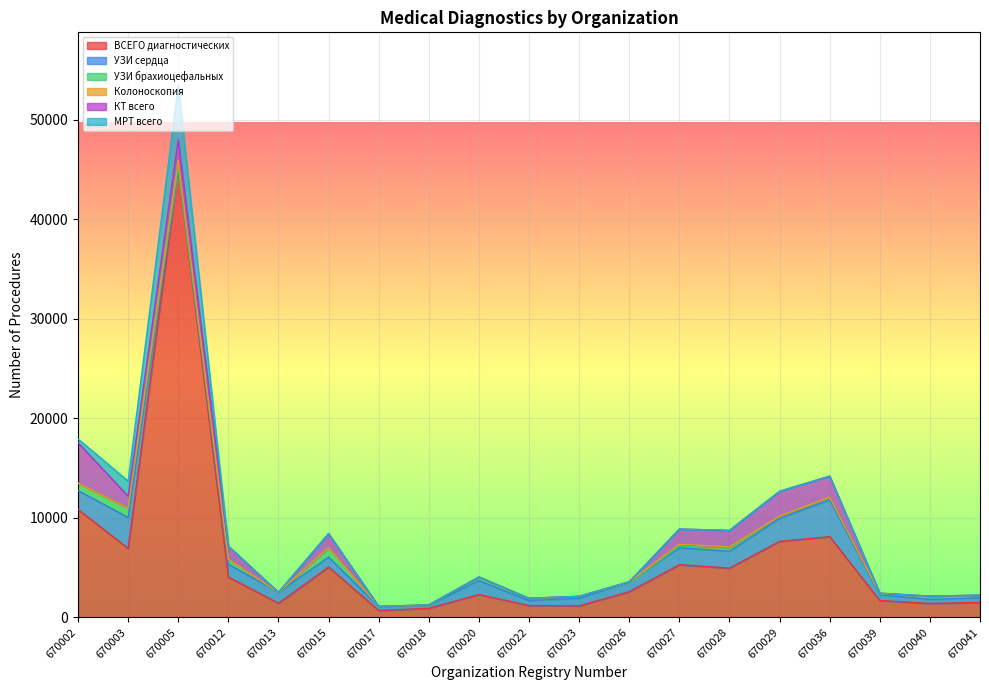

The value of КТ всего at 670040 is 0. True or false?

True